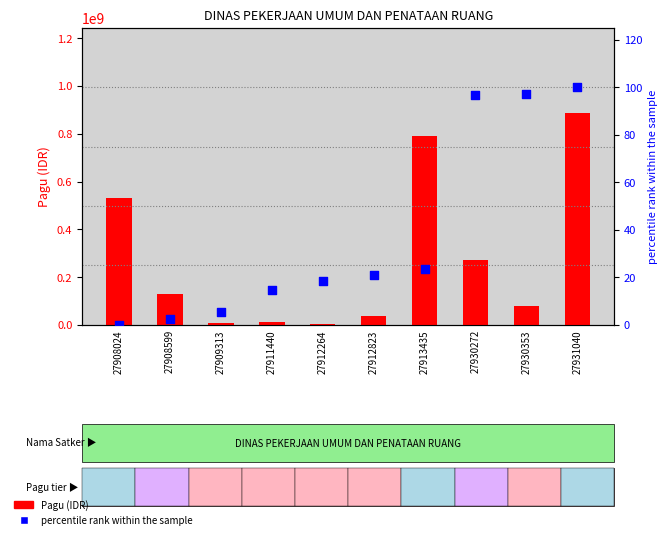

Which series contains the highest Y value?

Pagu (IDR)